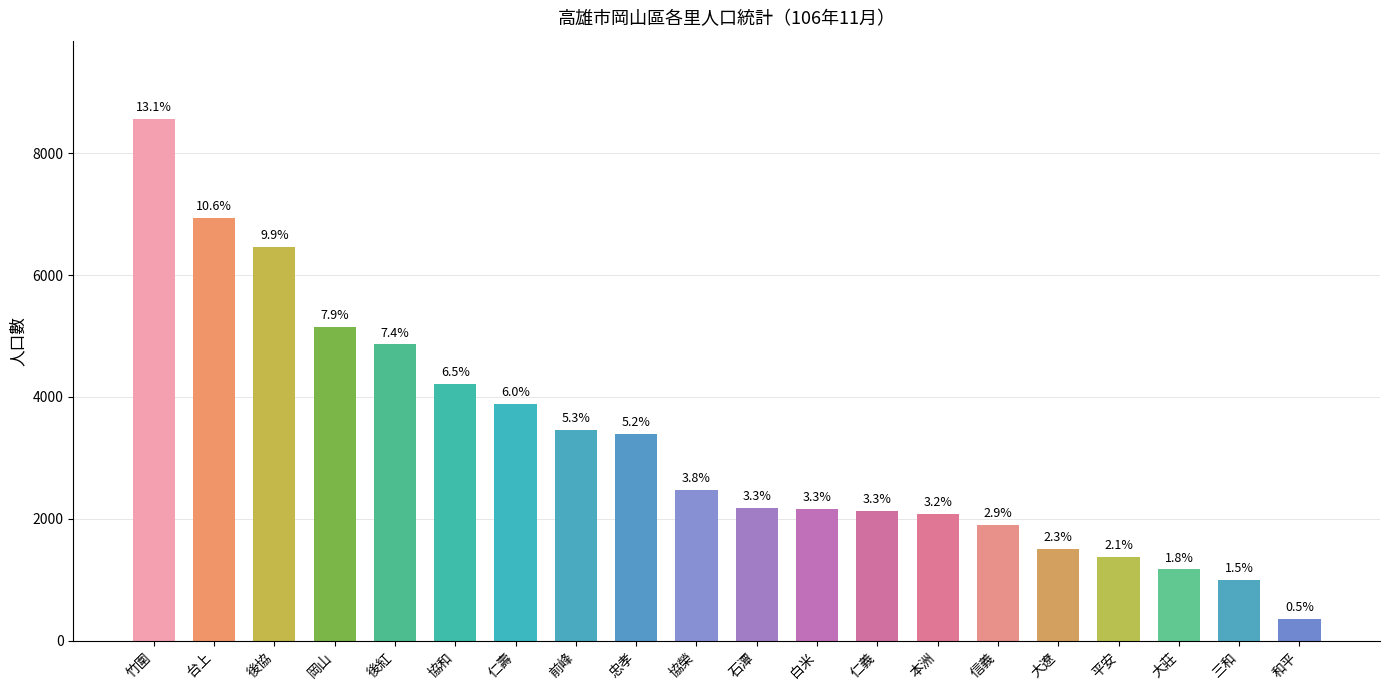

How many bars are there in total?

20